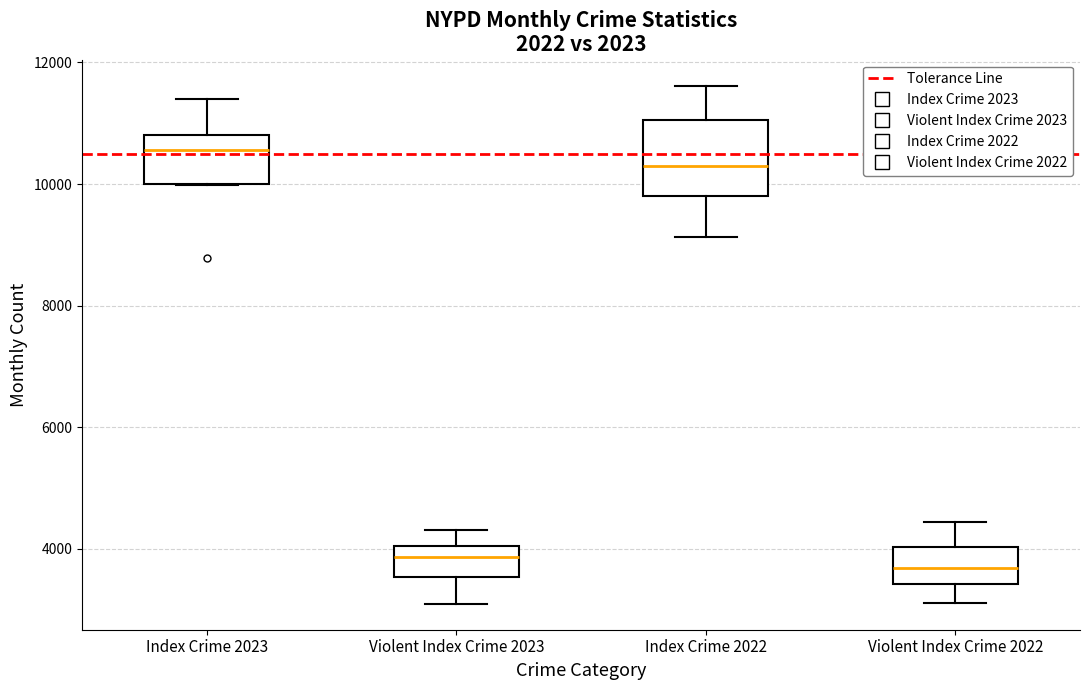

Which box is the tallest, from its lower edge to its upper edge?

Index Crime 2022